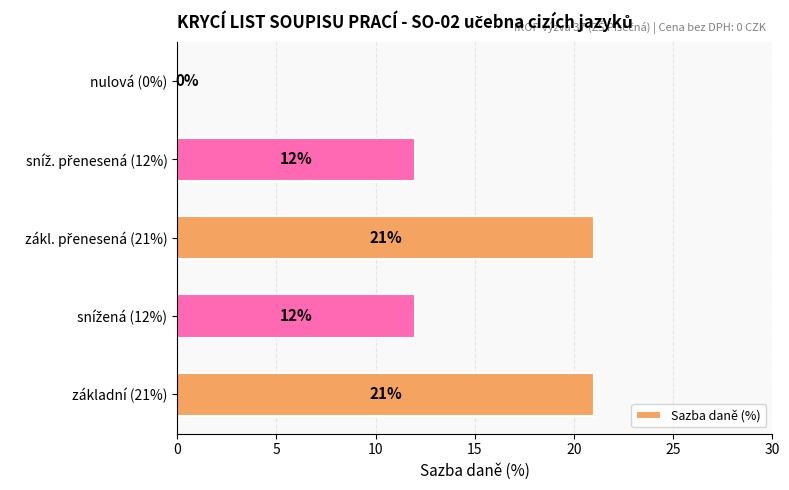

Are the bars horizontal?

Yes